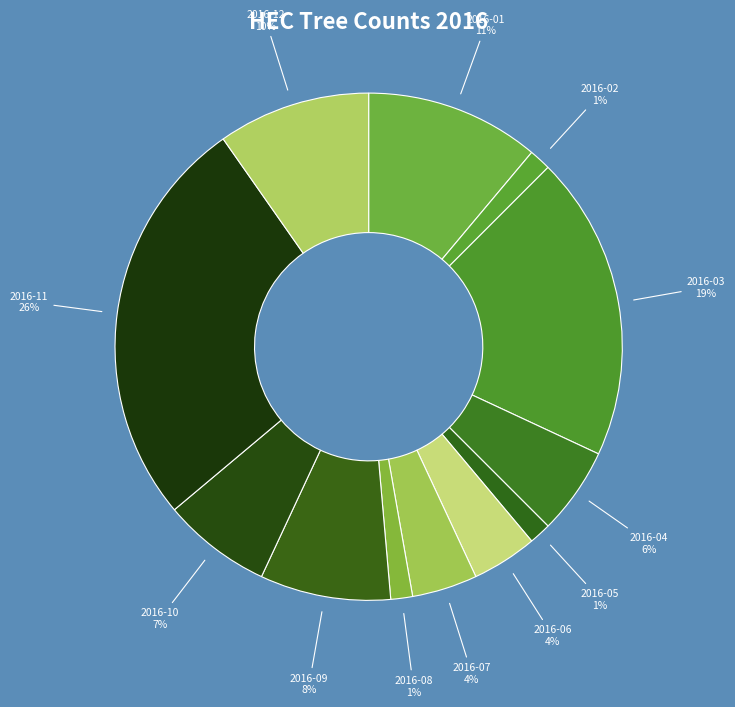

To the nearest percent, what is the average slice percentage?

8%